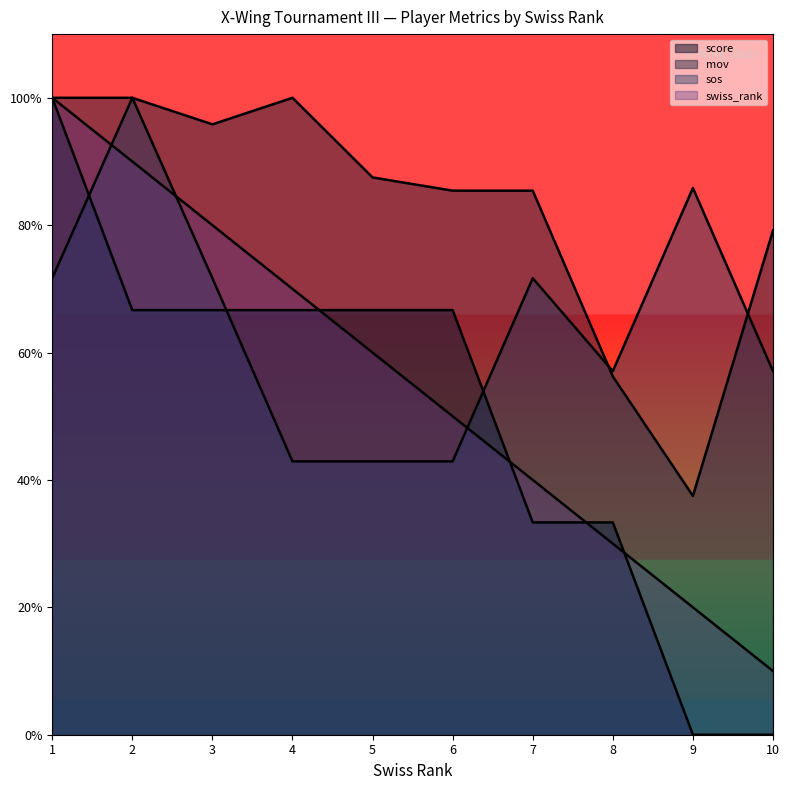

Does the chart have visible grid lines?

No